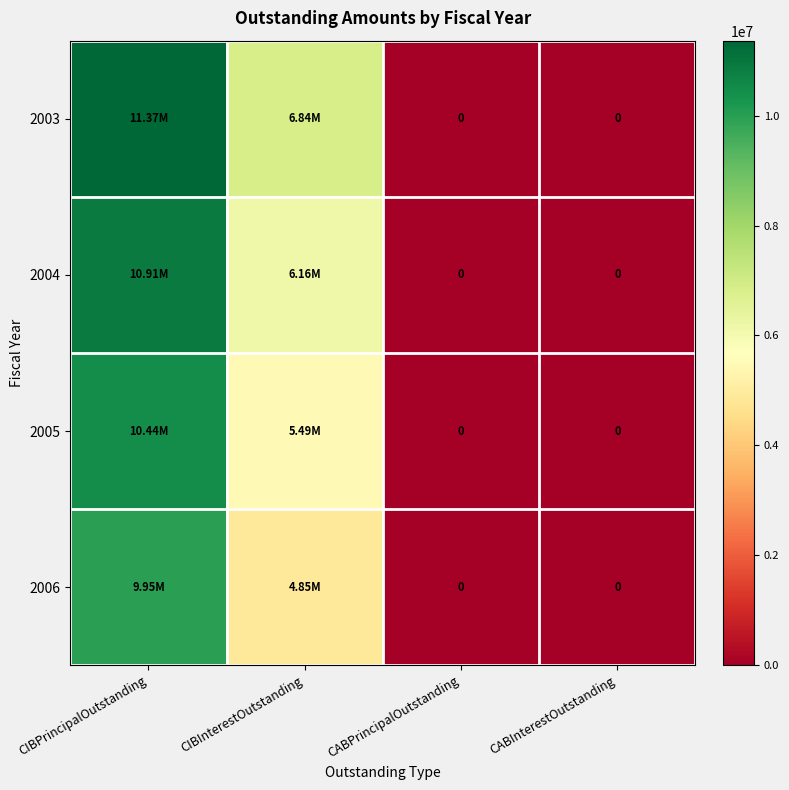

What is the maximum value for 2004?

10915000.0